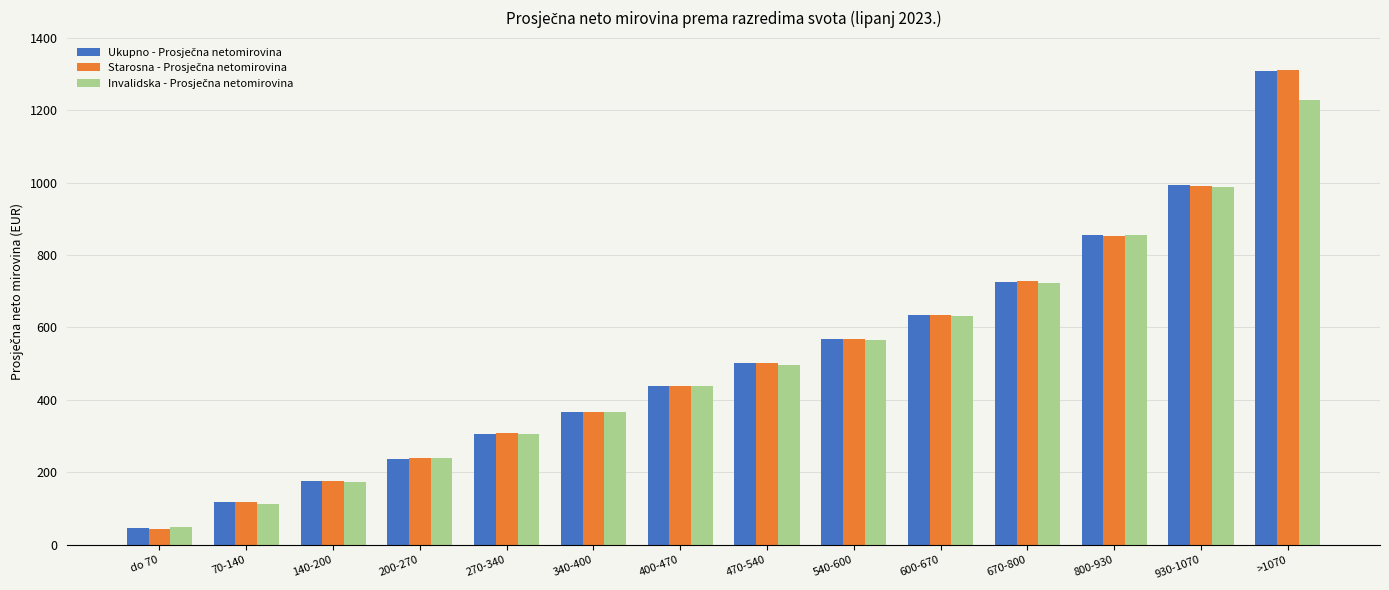

What is the maximum value shown in the chart?

1311.5